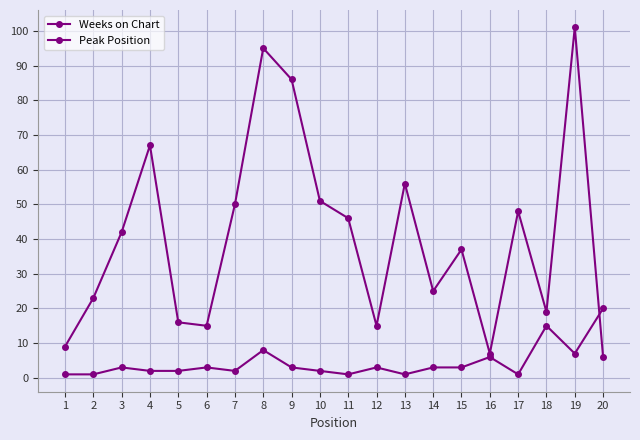

How many lines are shown in the chart?

2